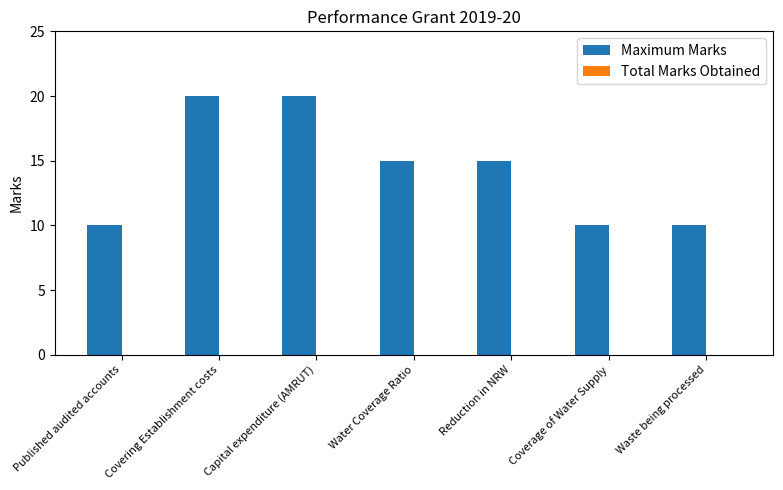

True or false: the data shows 20 at Capital expenditure (AMRUT).

True